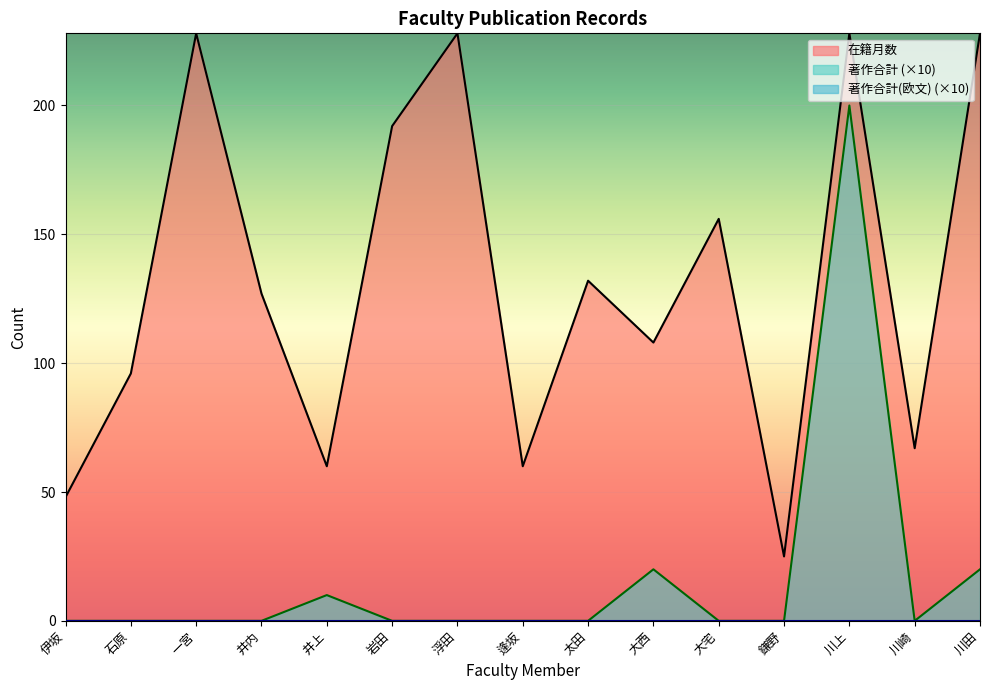

At which category does 在籍月数 reach its first local valley?

井上